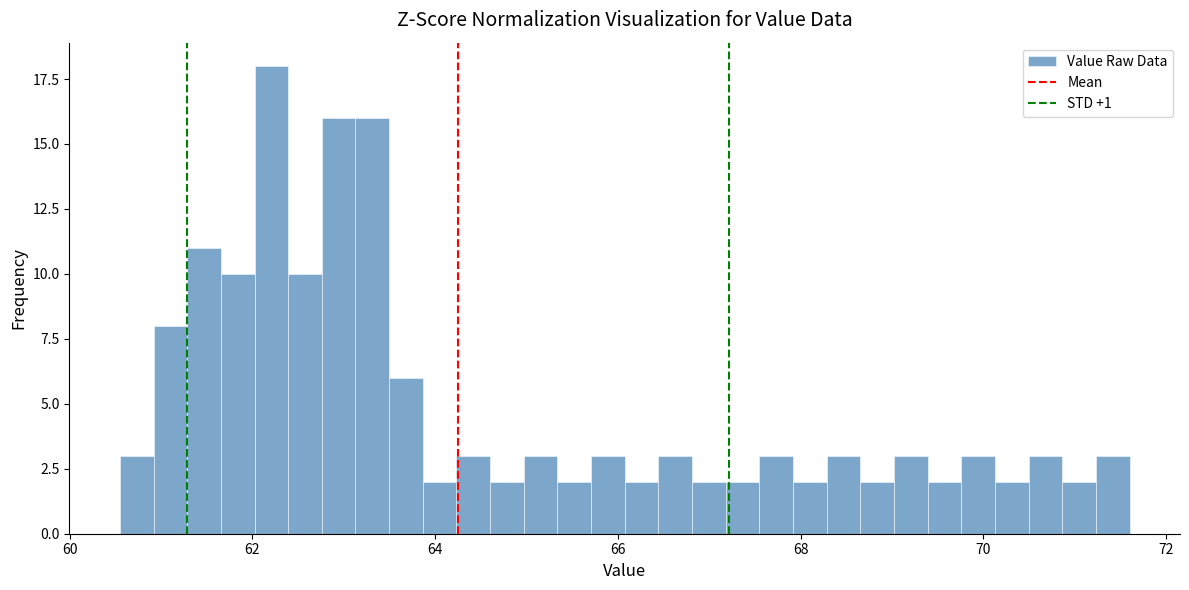

Around what value on the x-axis is the tallest bar? Give the approximate position of its centre, as read against the axis.

62.2